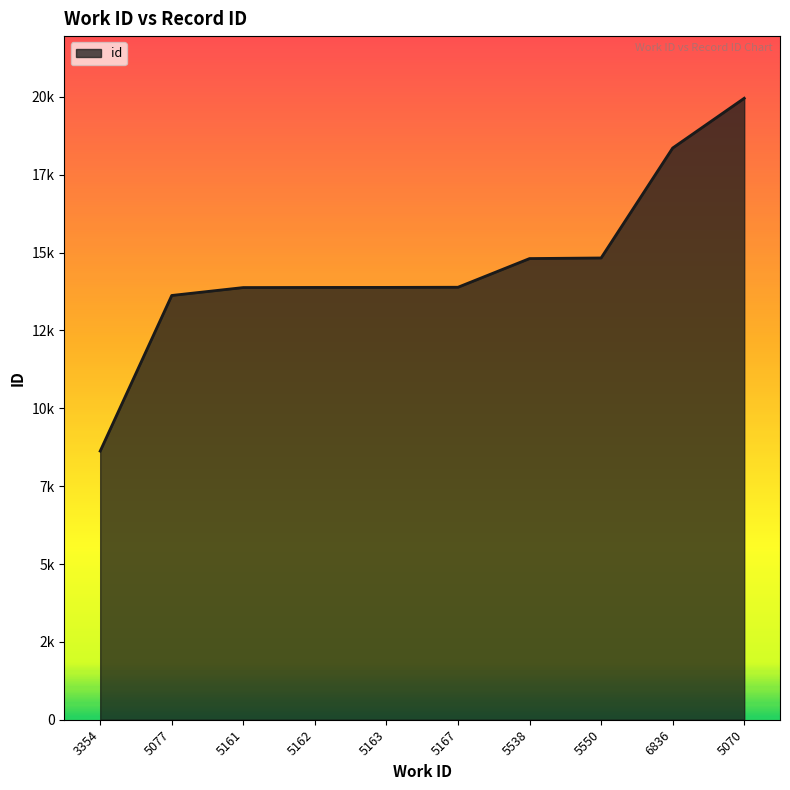

What is the change in value from 5163 to 6836?

+4476